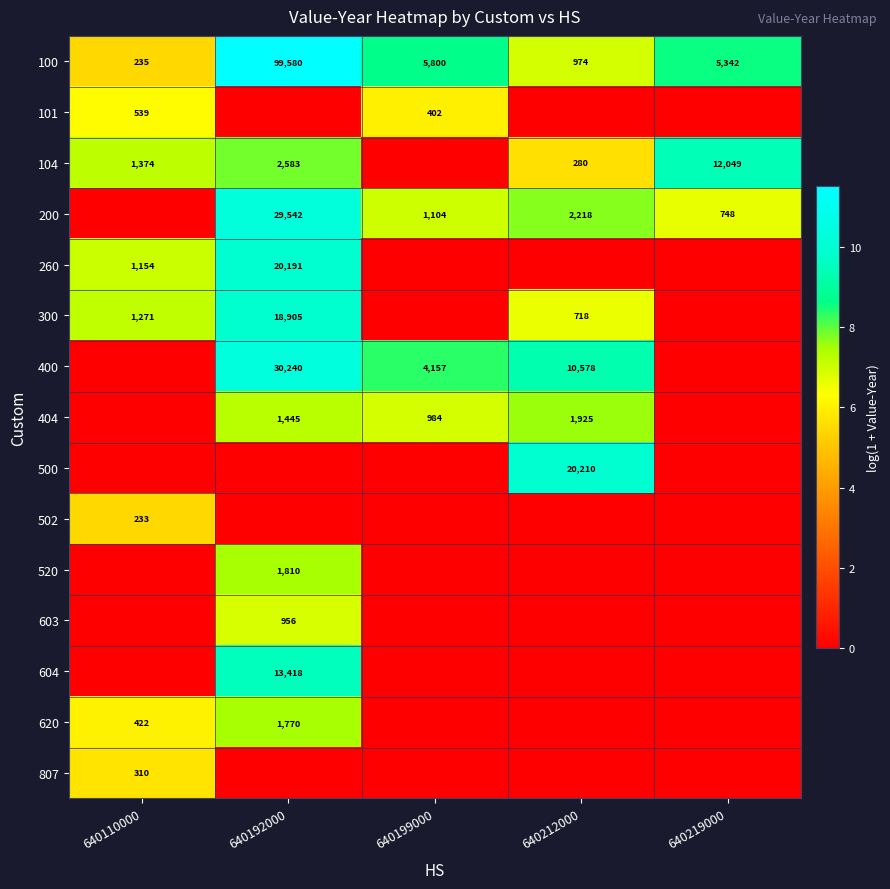

Is the value of 404 at 640199000 greater than the value of 520 at 640192000?

No